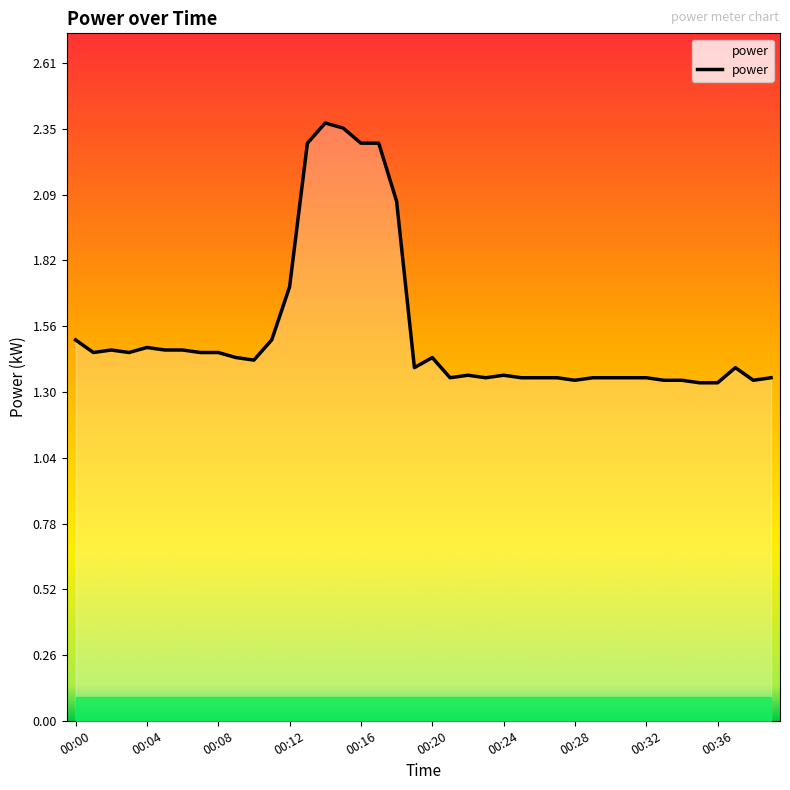

What is the difference between the maximum and minimum values?

1.0